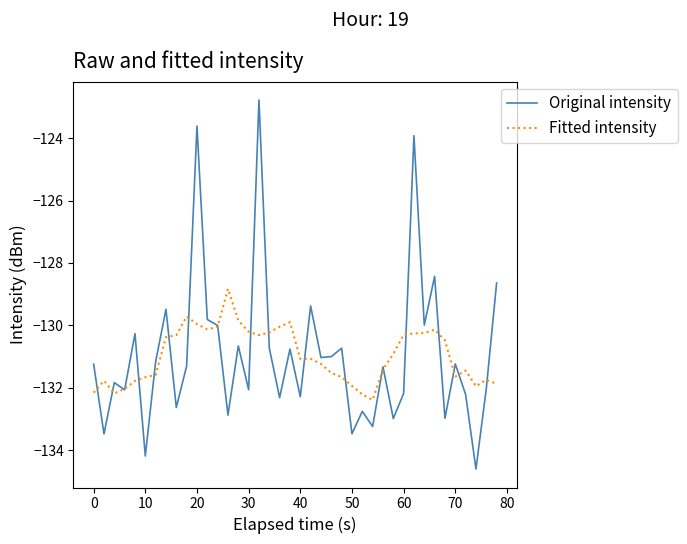

What is the smallest value displayed?

-134.6